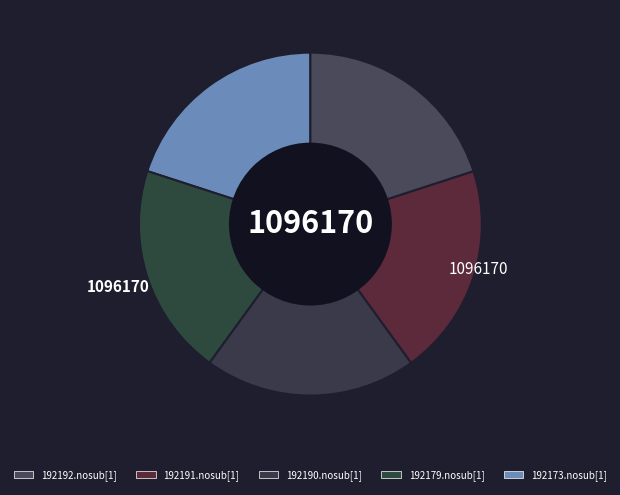

How many slices are in this pie chart?

5